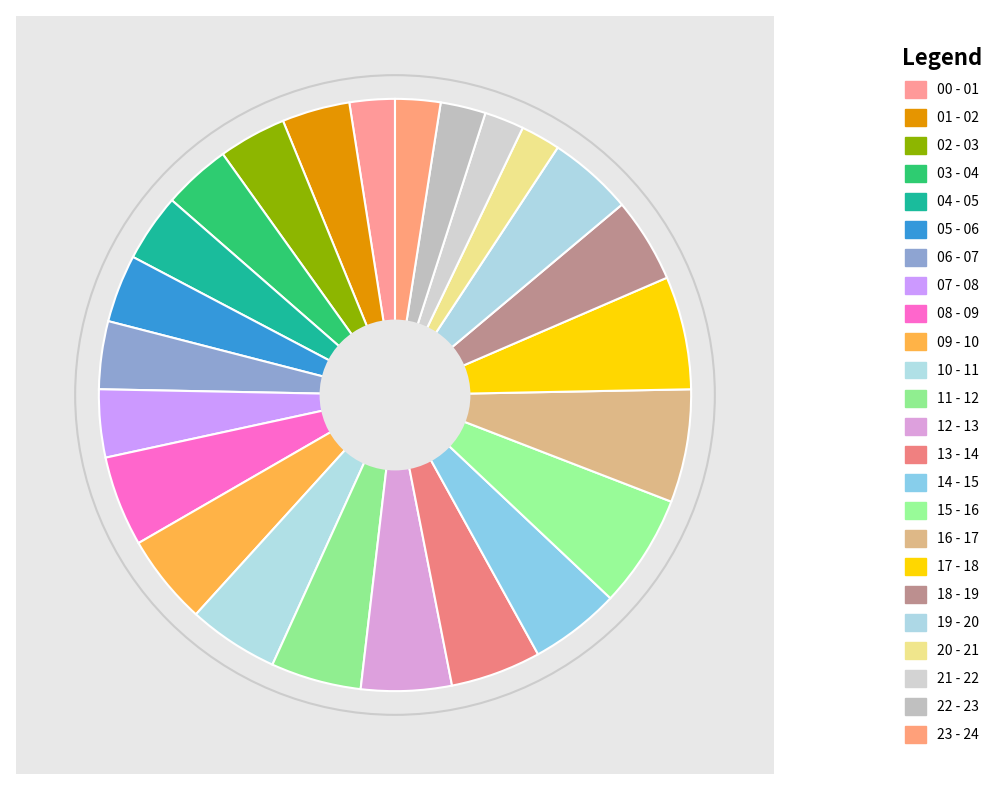

Count the number of slices in the pie.

24